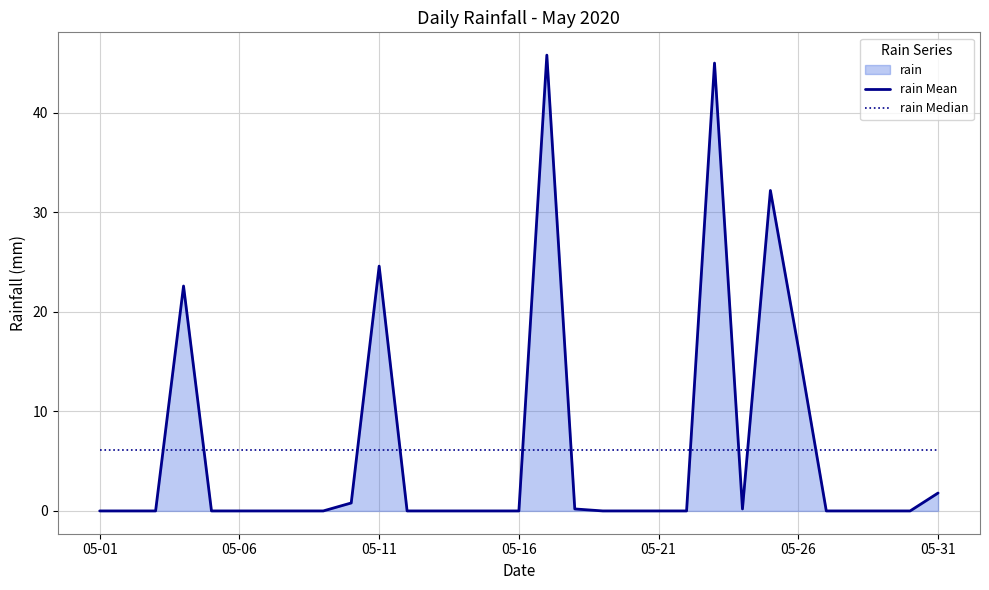

List the series in order of their peak value, highest first.

rain Mean, rain Median